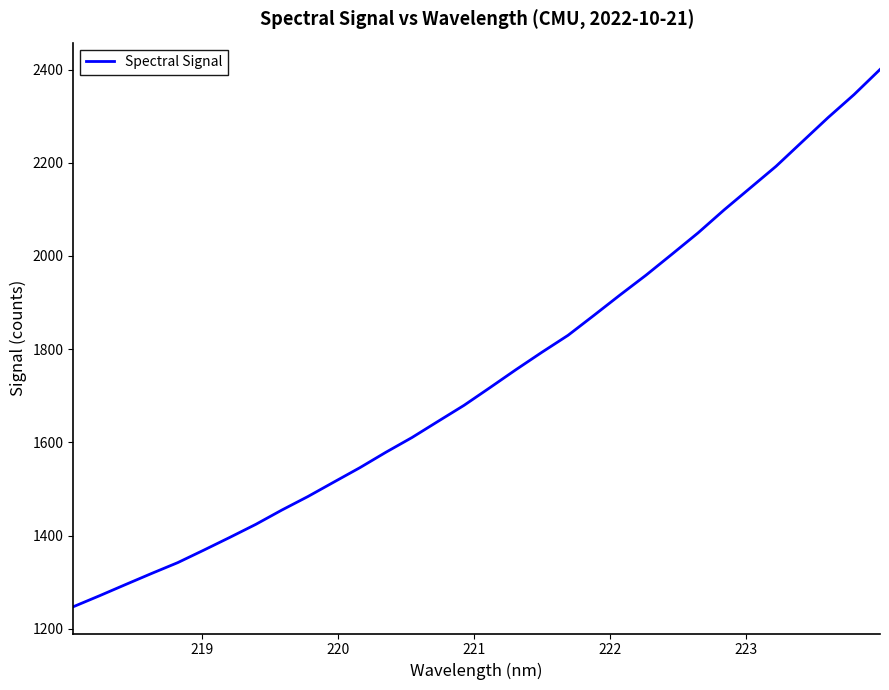

What is the maximum value shown in the chart?

2400.2